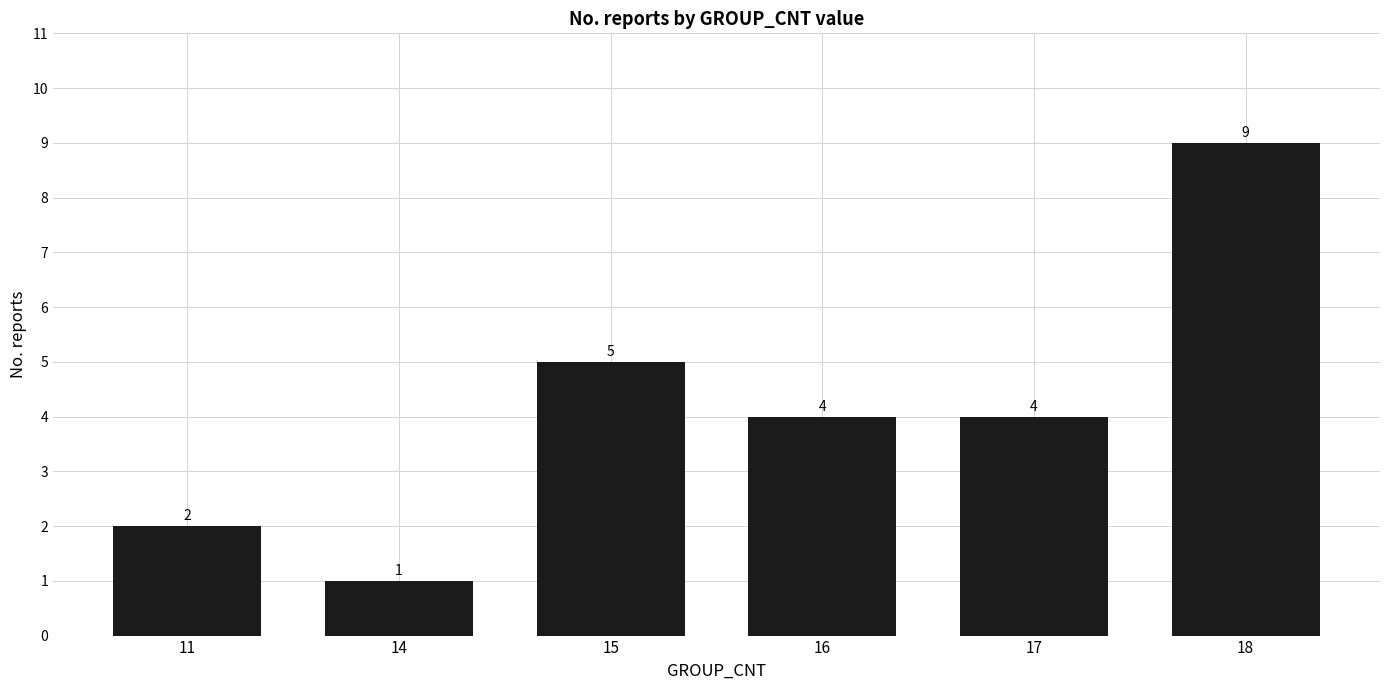

Count the number of categories in the chart.

6